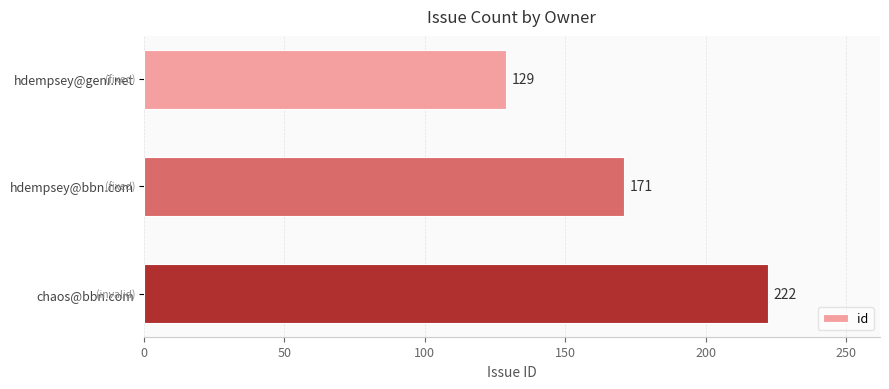

How many distinct data groups are displayed?

1